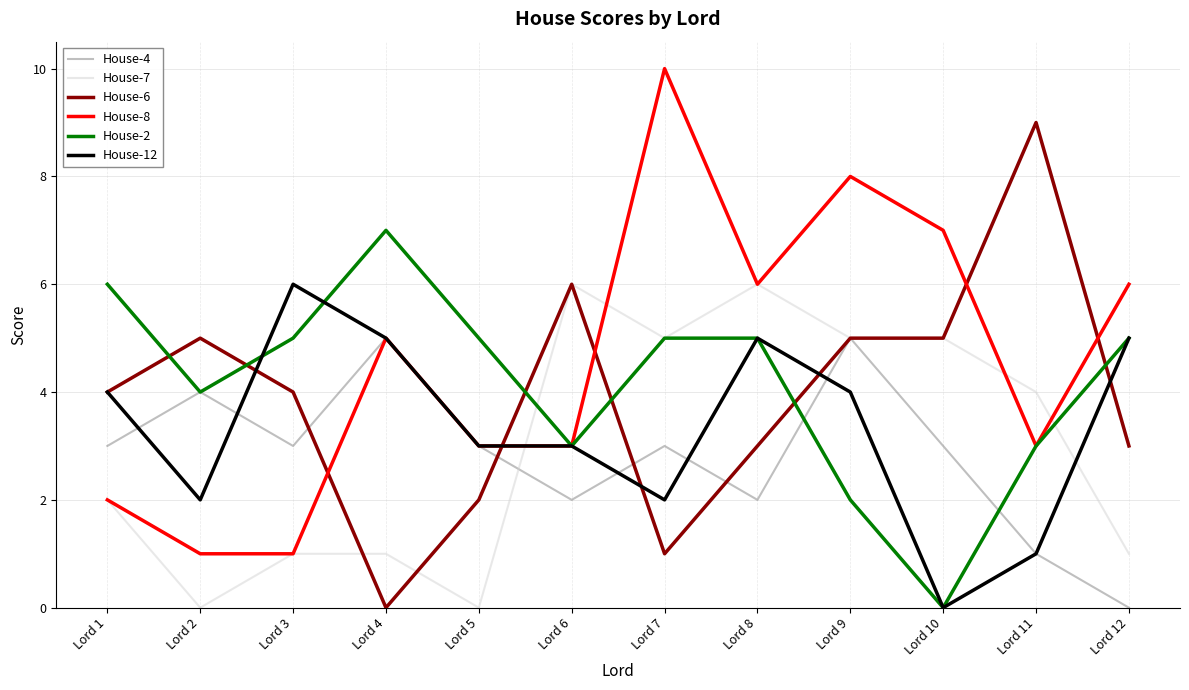

After their last crossing, which series has the higher values: House-7 or House-12?

House-12